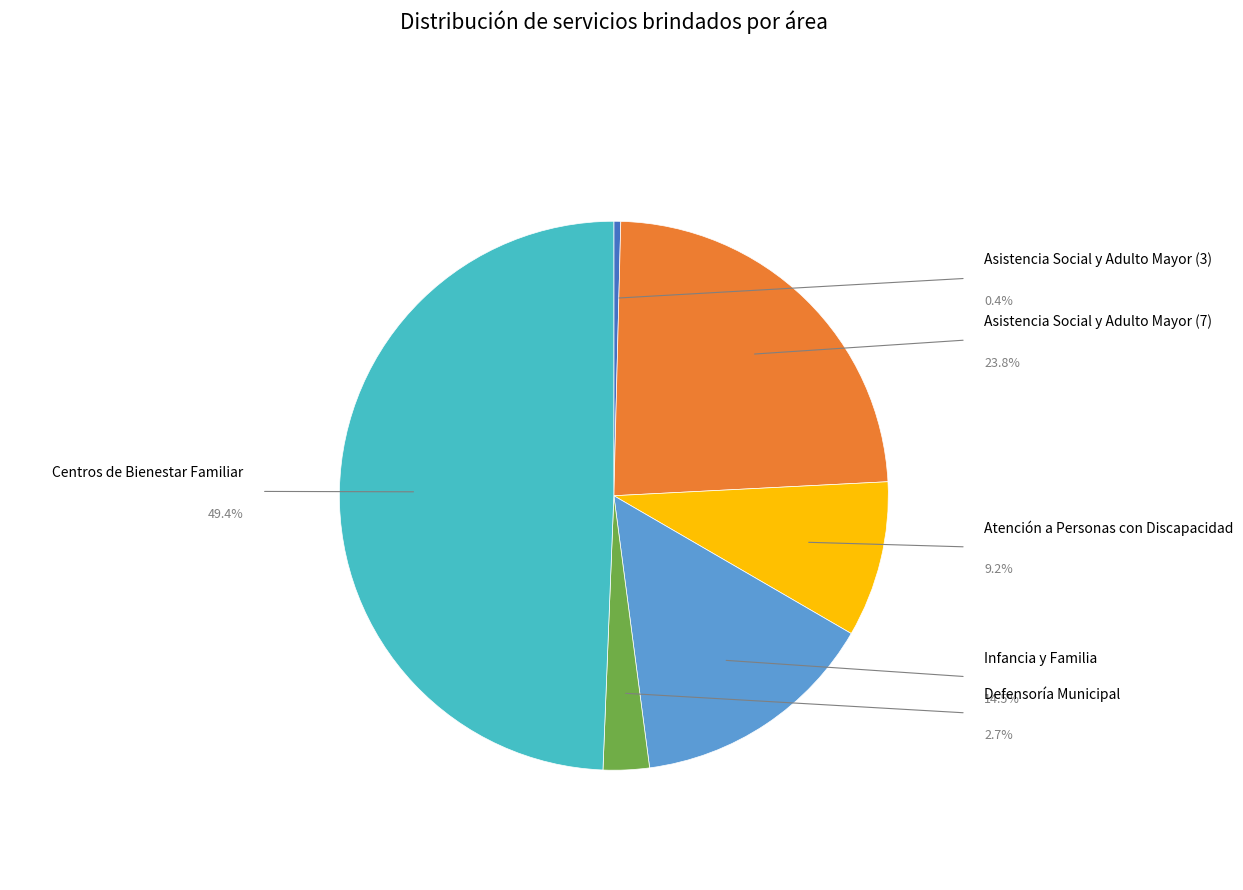

Is there any slice that represents more than half of the pie?

No